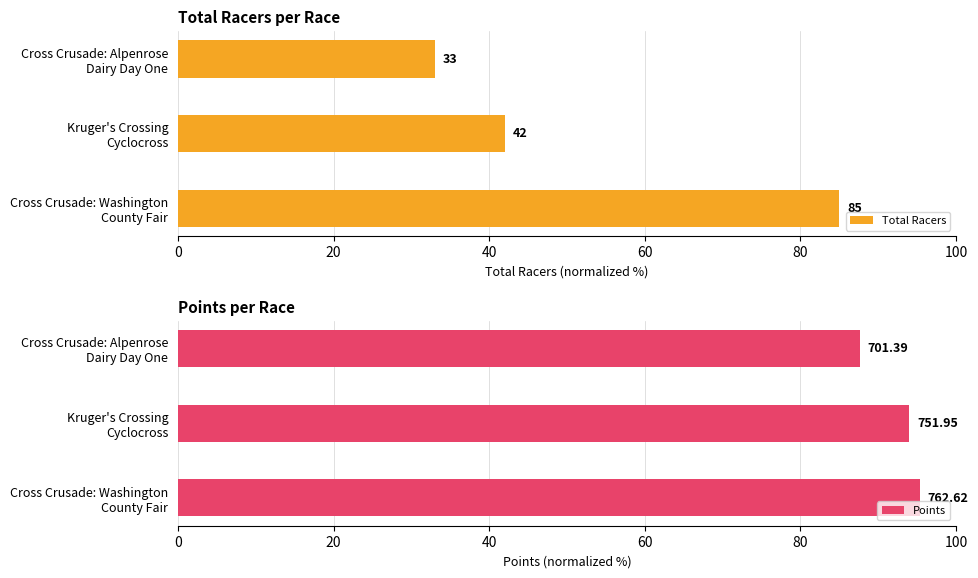

Which series has the largest range (max minus min)?

Total Racers